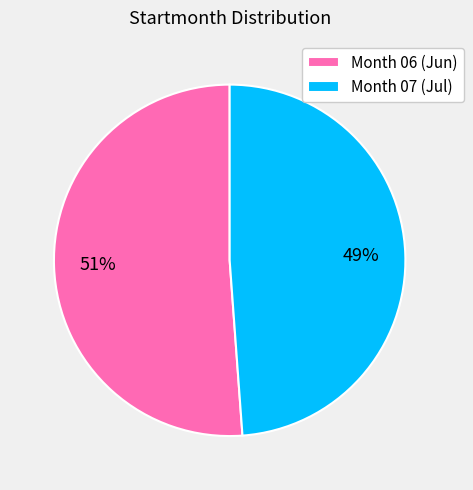

Combined, do Month 07 (Jul) and Month 06 (Jun) account for over 50%?

Yes